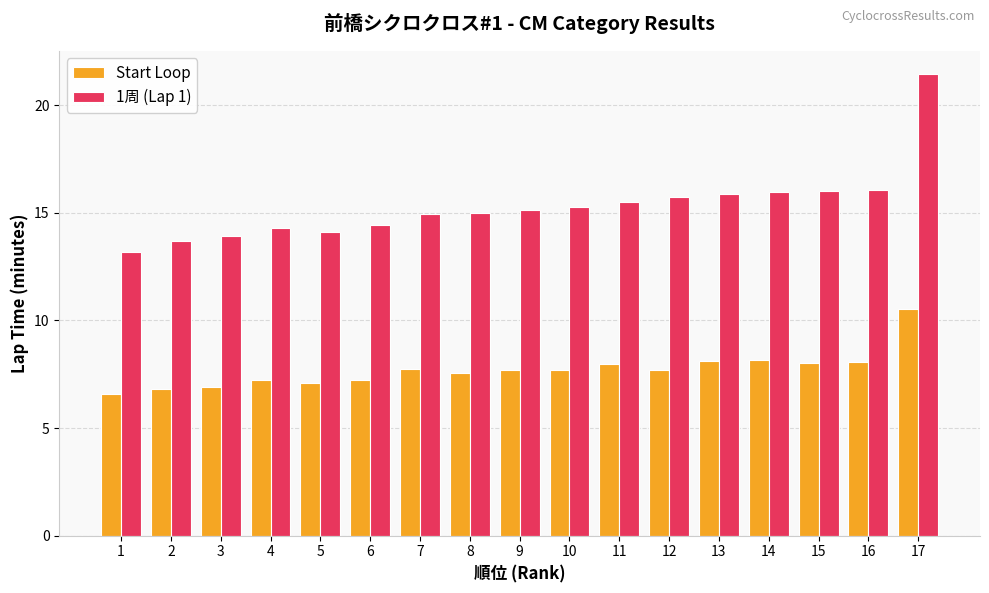

What is the spread (max minus min) of values at 10?

7.6